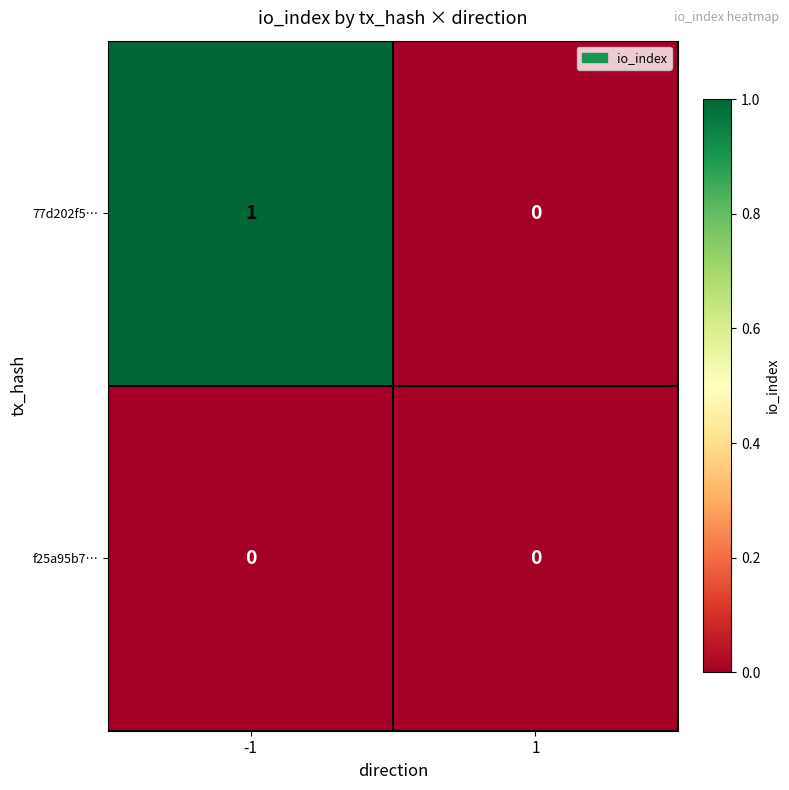

The value of 77d202f5… at 1 is 1. True or false?

False